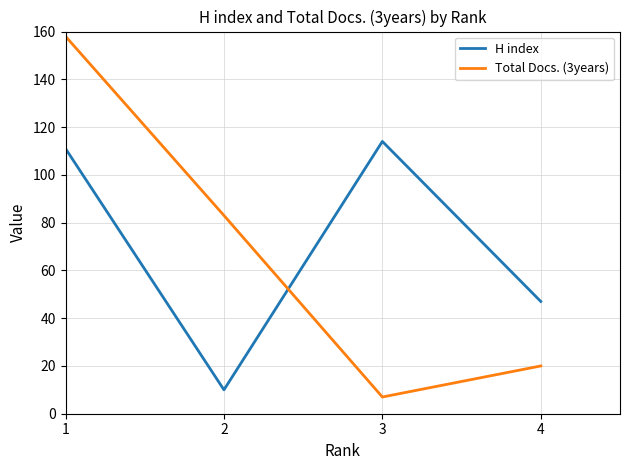

Which series has the largest total across all categories?

H index